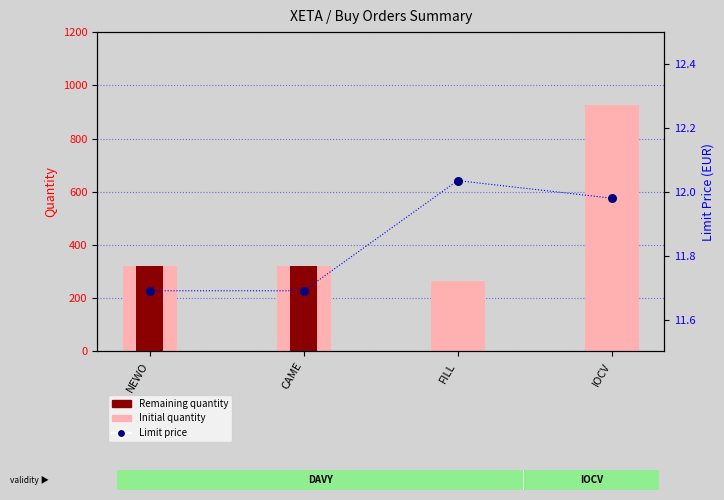

What is the total value across all series at CAME?

655.7